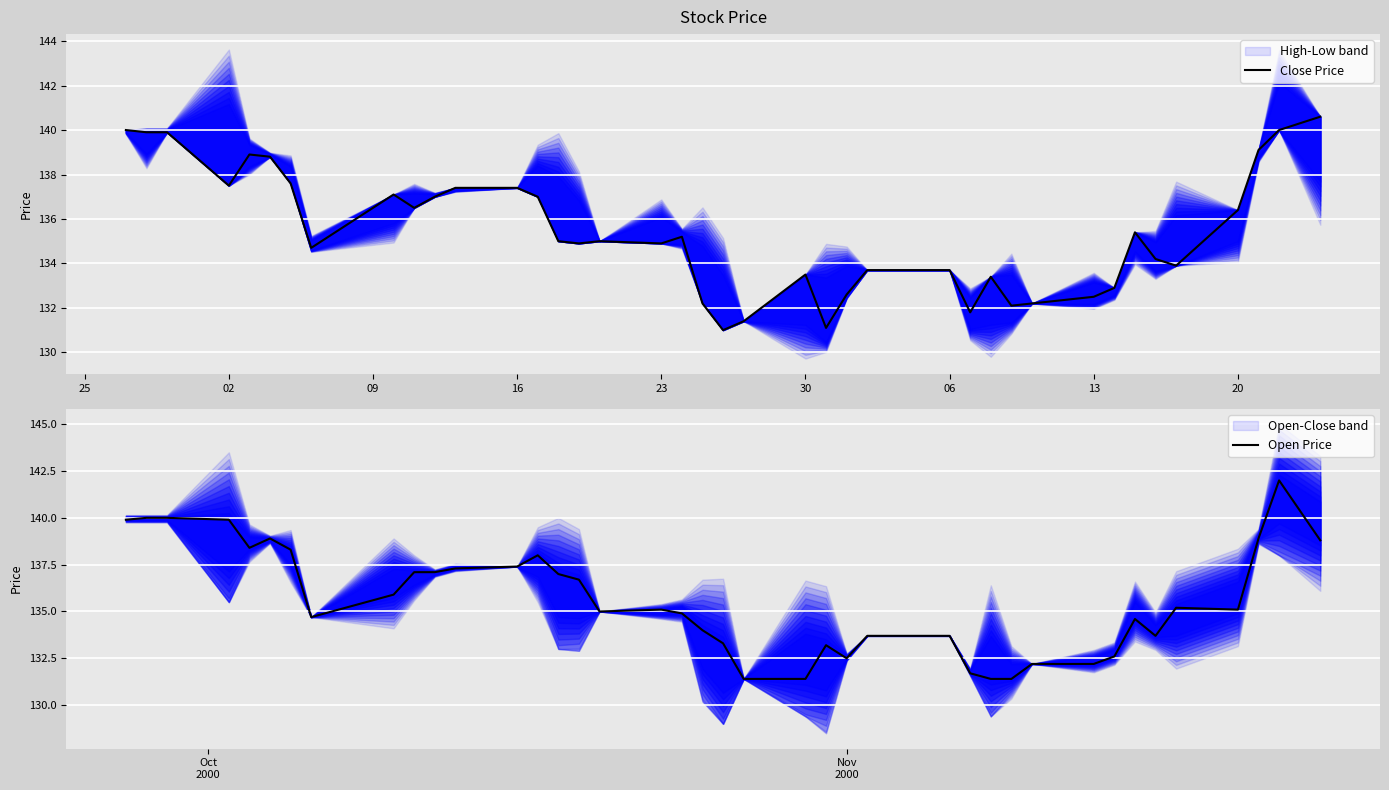

What is the value of the Close Price point at the 15th from the left?

135.0